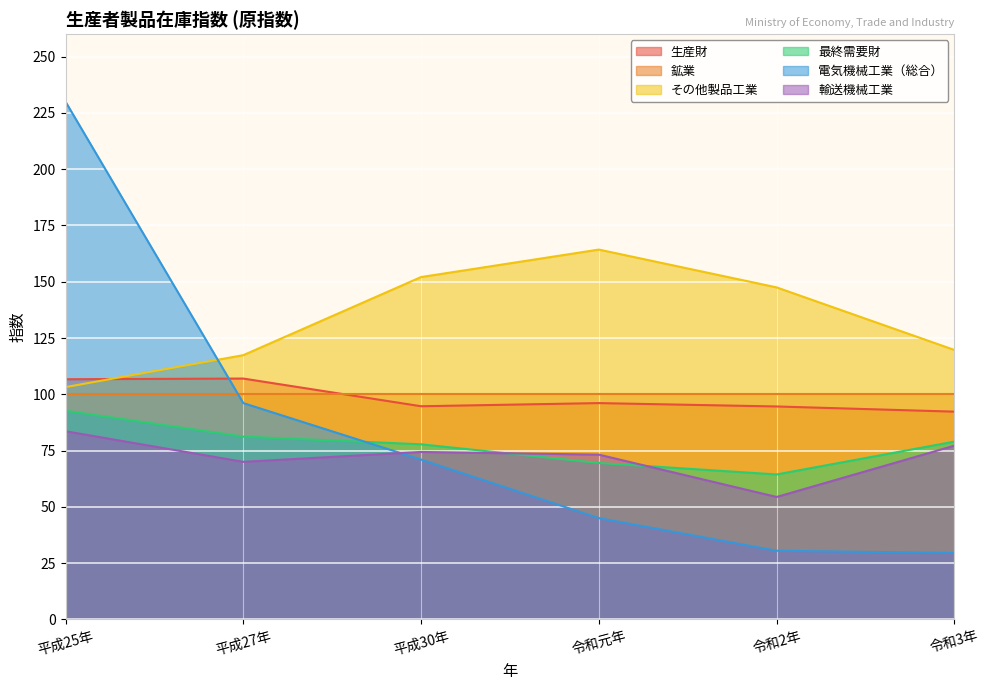

Does the chart display data point markers on the line(s)?

No